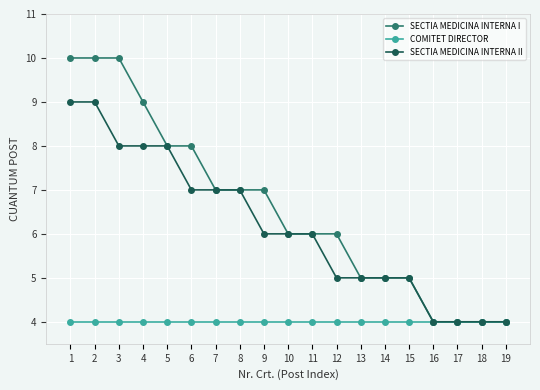

What is the sum of all SECTIA MEDICINA INTERNA I values?

125